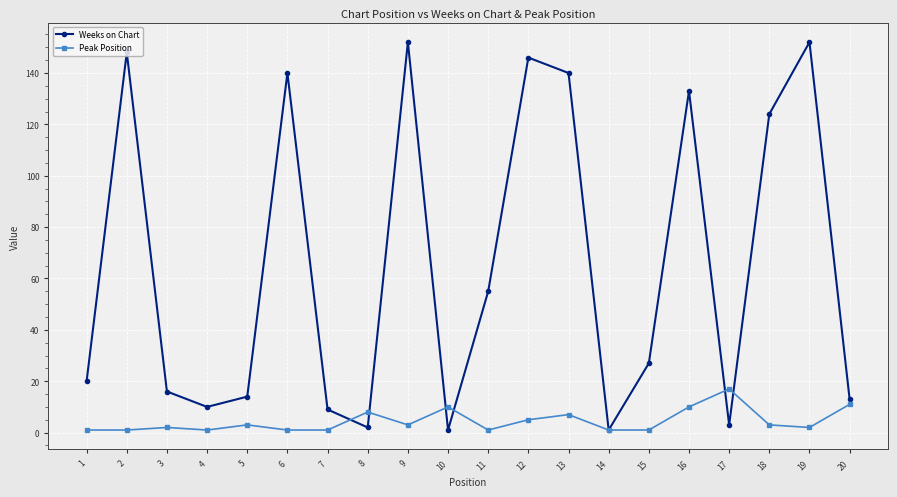

In Weeks on Chart, how many points are higher than both neighbors (excluding endpoints)?

6